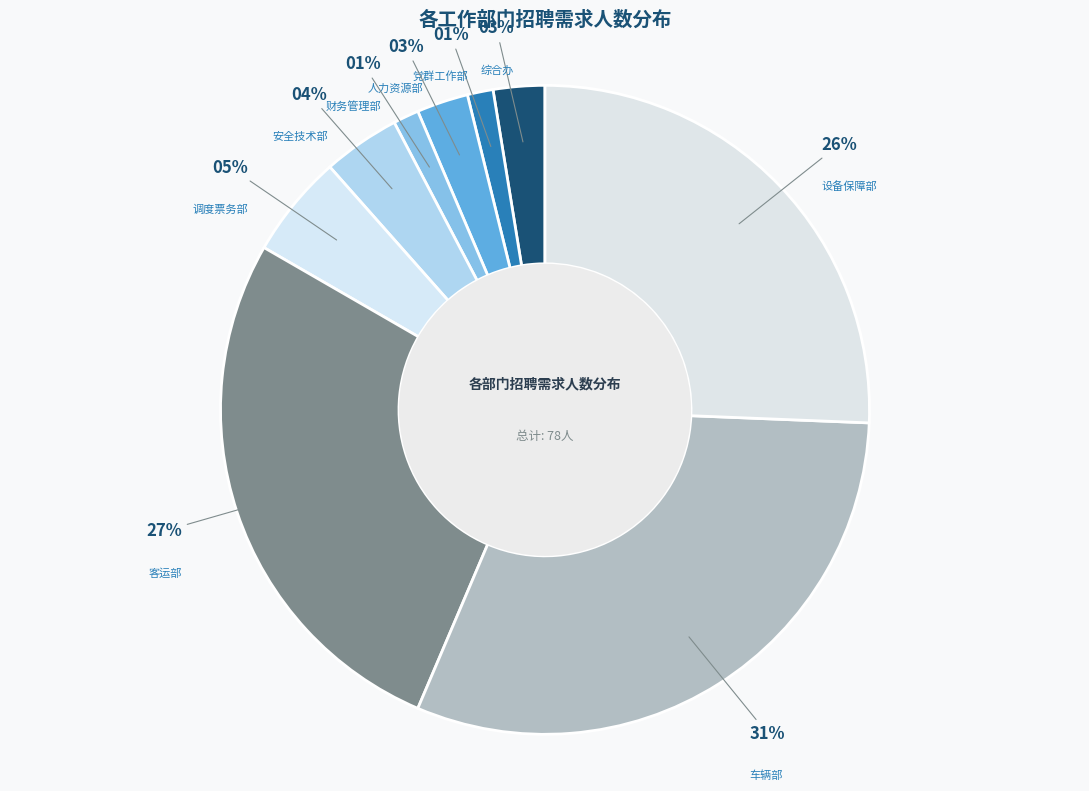

True or false: 党群工作部 accounts for 1% of the total.

True